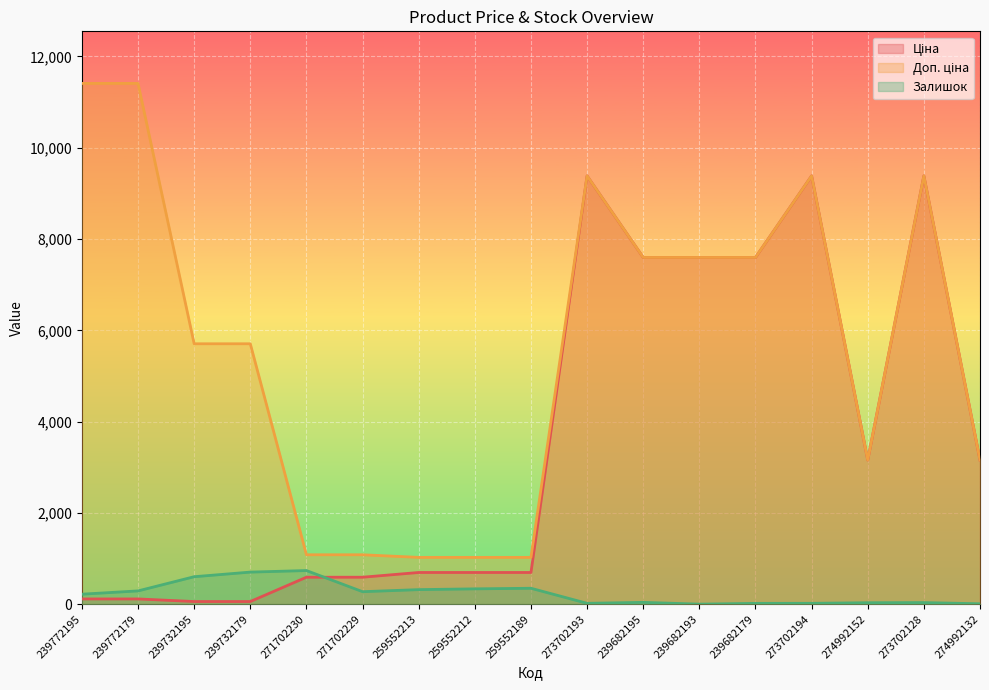

Reading left to right, what are all the values shown in this chart?

Ціна: 114.1	114.1	57.0	57.0	589.9	589.9	693.7	693.7	693.7	9384.0	7596.5	7596.5	7596.5	9384.0	3157.9	9384.0	3157.9
Доп. ціна: 11410.0	11410.0	5705.0	5705.0	1081.7	1081.7	1024.6	1024.6	1024.6	9384.0	7596.5	7596.5	7596.5	9384.0	3158.0	9384.0	3158.0
Залишок: 218.0	290.0	601.0	702.0	736.0	273.0	318.0	335.0	348.0	18.0	39.0	0.0	17.0	18.0	31.0	34.0	8.0